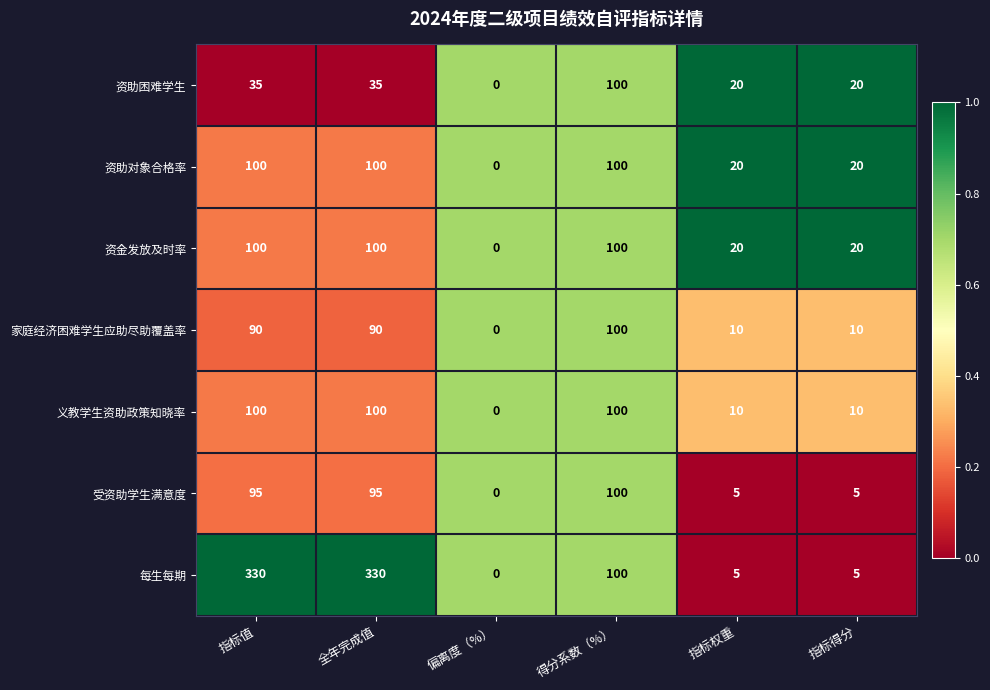

At which label does 义教学生资助政策知晓率 reach its minimum?

偏离度（%）